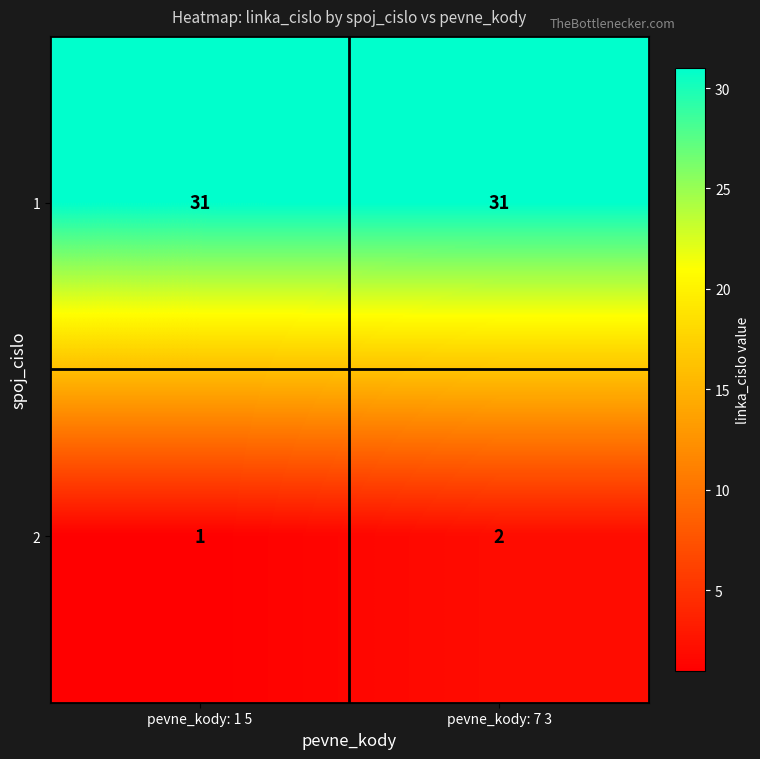

What is the sum of the 1 values at pevne_kody: 7 3 and pevne_kody: 1 5?

62